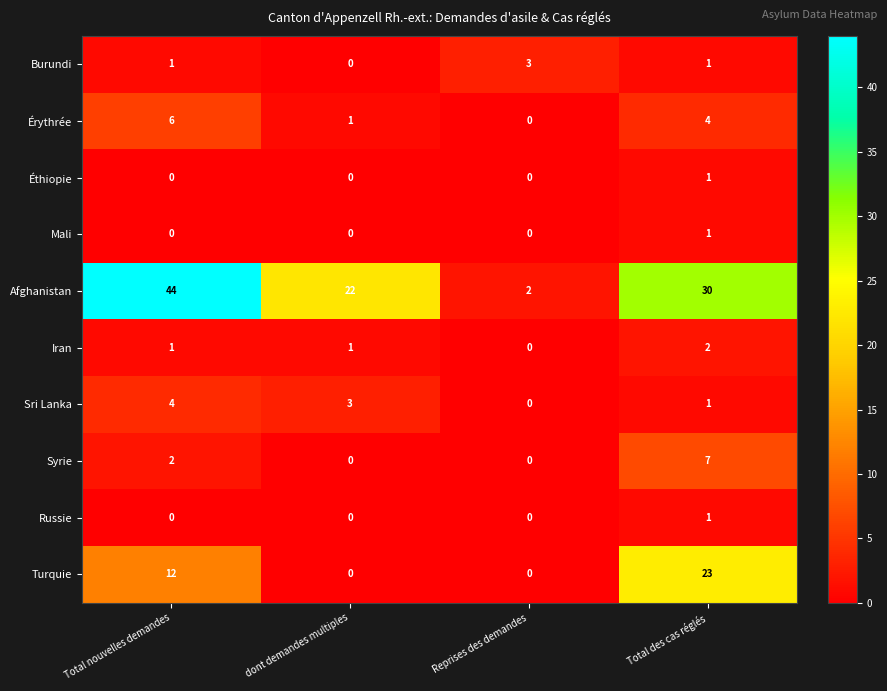

Where does the Afghanistan series first go above 30?

Total nouvelles demandes